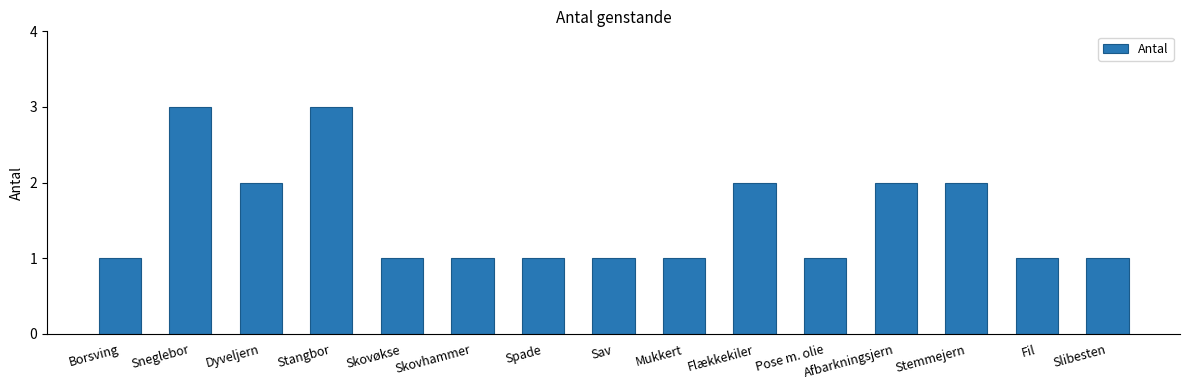

What is the label of the 1st bar from the right?

Slibesten